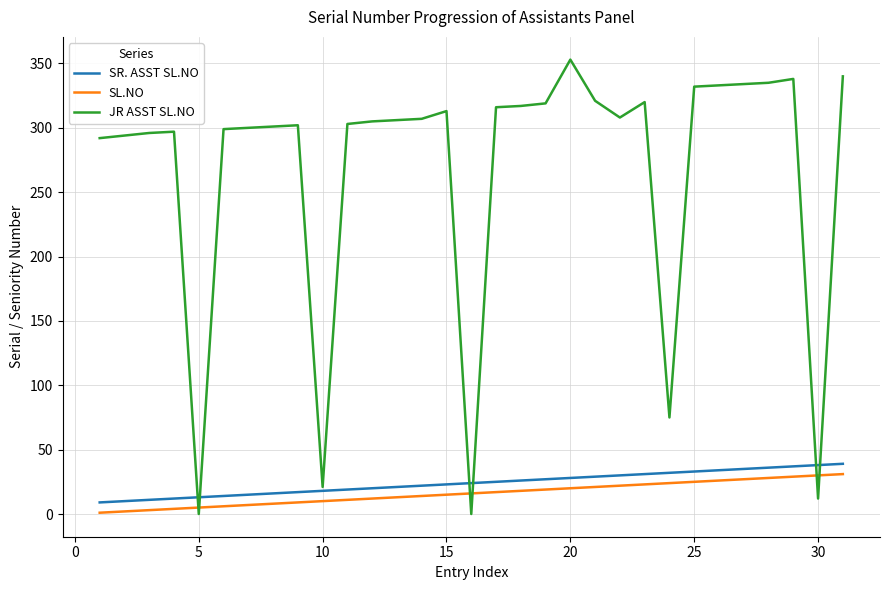

How many intersections are there between JR ASST SL.NO and SL.NO?

6